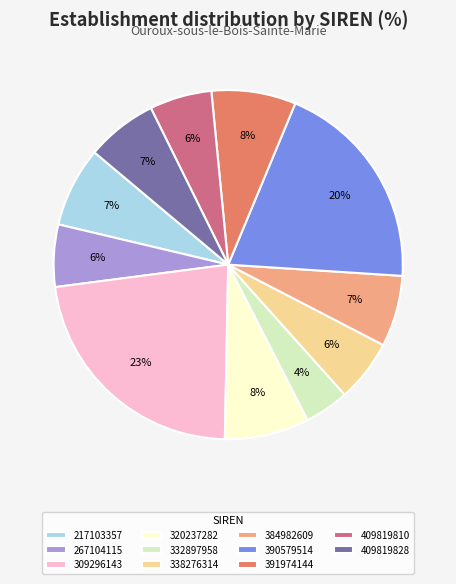

What is the smallest slice in the pie chart?

332897958